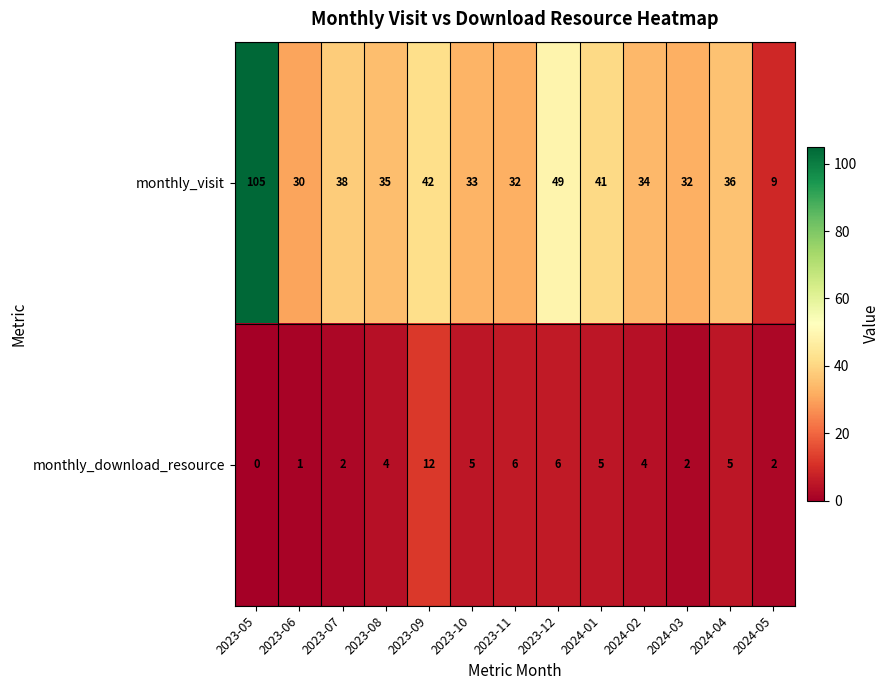

Reading right to left, transcribe all the data shown in this chart.

monthly_visit: 9	36	32	34	41	49	32	33	42	35	38	30	105
monthly_download_resource: 2	5	2	4	5	6	6	5	12	4	2	1	0